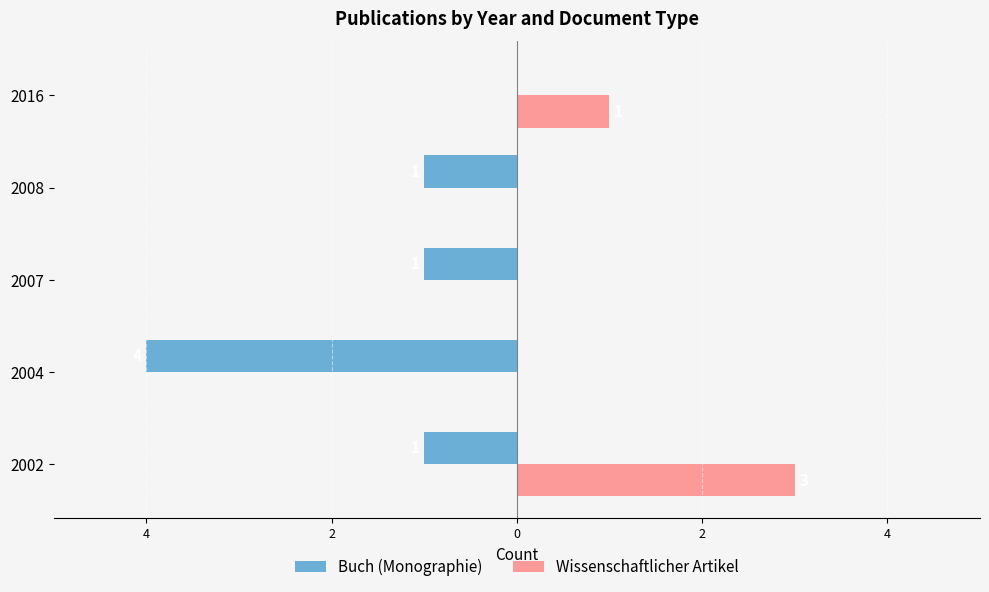

Where does the Buch (Monographie) series first go above -1?

2016